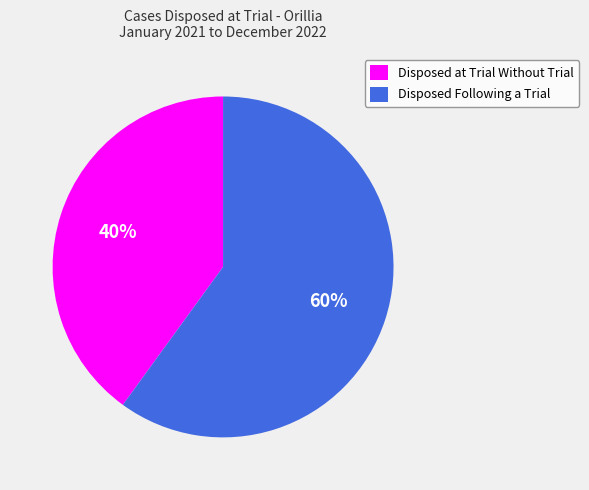

To the nearest percent, what portion does Disposed Following a Trial represent?

60%